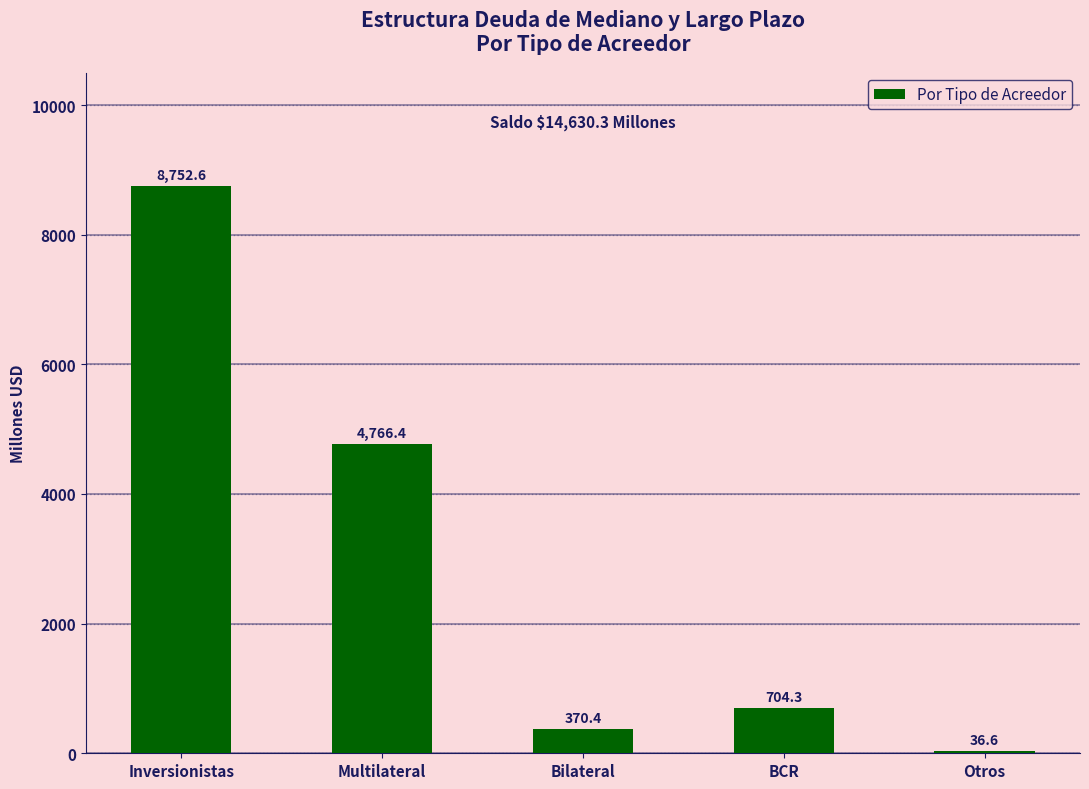

What is the sum of all values?

14630.3